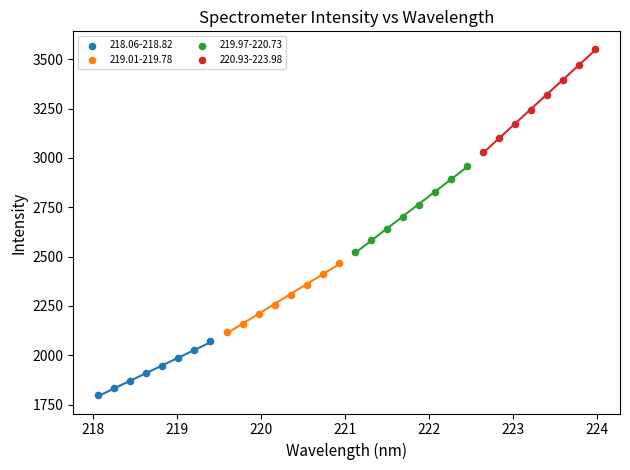

Which series has the largest Y range (max minus min)?

220.93-223.98